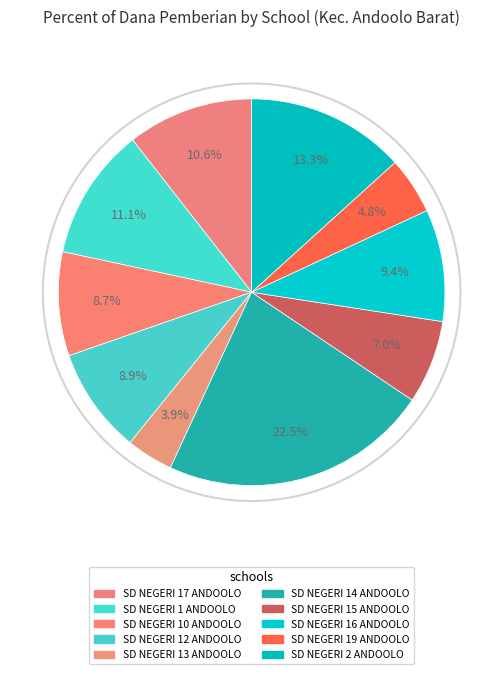

Rank the categories by value from highest to lowest.

SD NEGERI 14 ANDOOLO, SD NEGERI 2 ANDOOLO, SD NEGERI 1 ANDOOLO, SD NEGERI 17 ANDOOLO, SD NEGERI 16 ANDOOLO, SD NEGERI 12 ANDOOLO, SD NEGERI 10 ANDOOLO, SD NEGERI 15 ANDOOLO, SD NEGERI 19 ANDOOLO, SD NEGERI 13 ANDOOLO